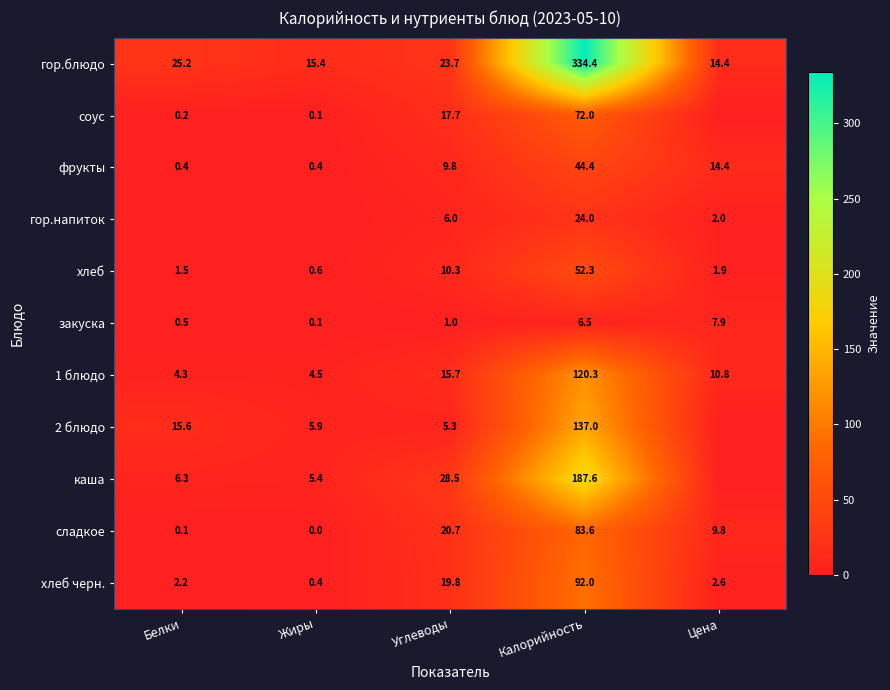

Is it true that хлеб equals 2.6 at Белки?

False